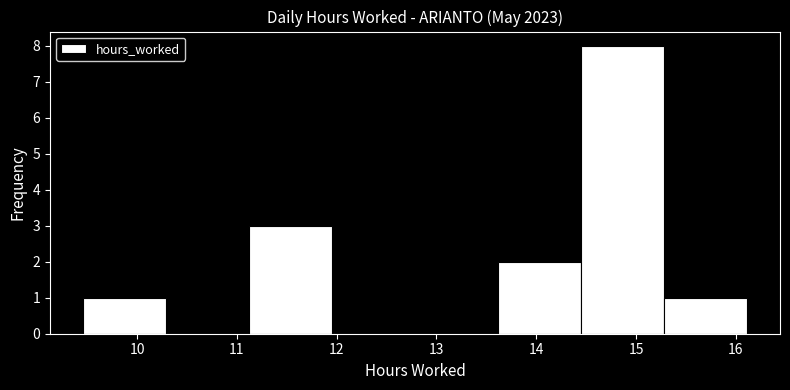

Reading left to right, transcribe this chart: for each bar, give the range it covers on the x-axis and its height. Neither the bar edges nor the heights are printed on the chart, so give them approximately, as read against the axes.

9.5 to 10.3: 1
10.3 to 11.1: 0
11.1 to 12.0: 3
12.0 to 12.8: 0
12.8 to 13.6: 0
13.6 to 14.4: 2
14.4 to 15.3: 8
15.3 to 16.1: 1